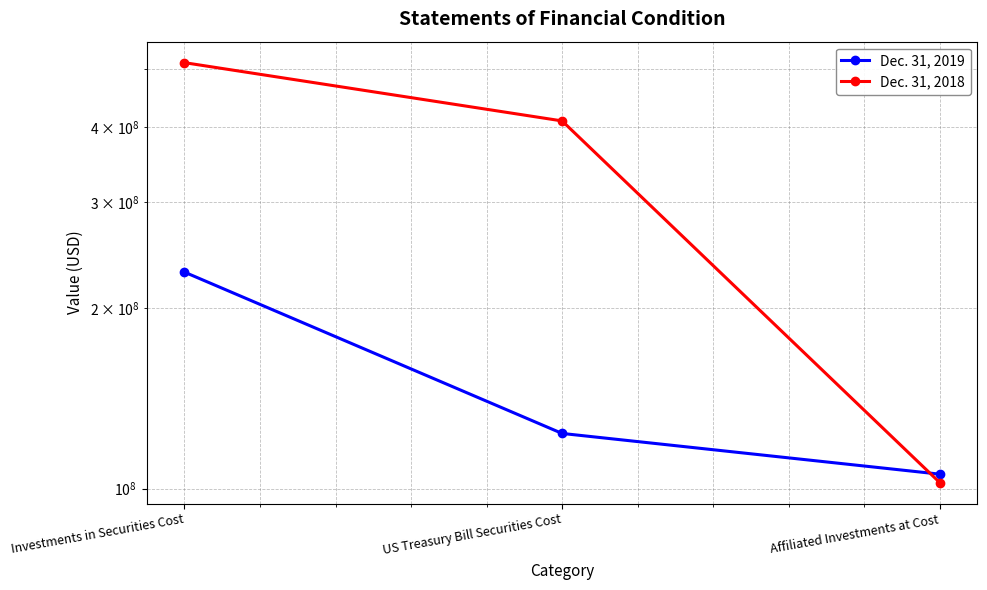

Which has a higher value, Investments in Securities Cost or US Treasury Bill Securities Cost?

Investments in Securities Cost